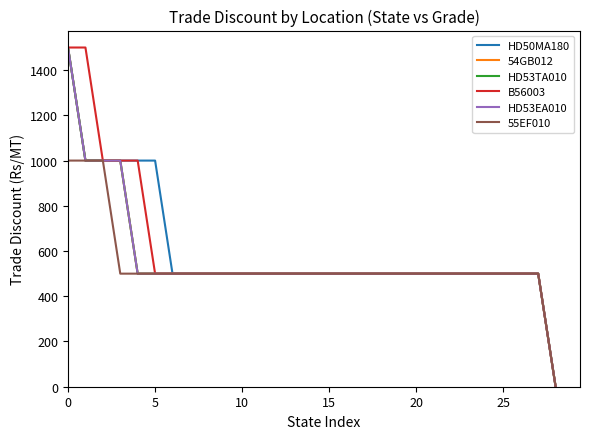

Which series has the largest total across all categories?

HD50MA180